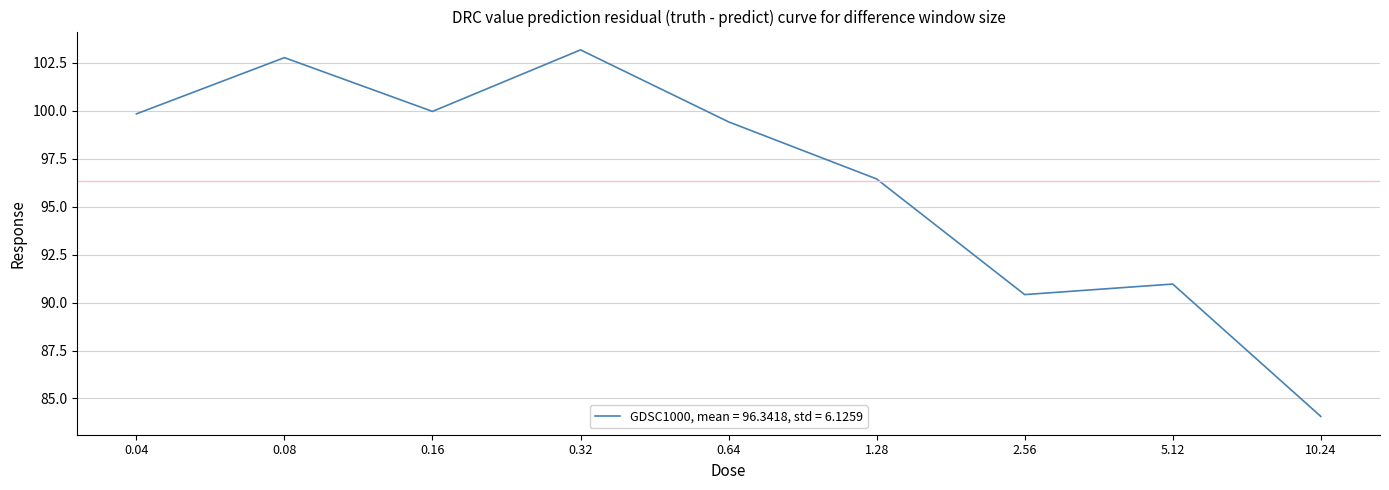

The value at 2.56 is 56.6. True or false?

False